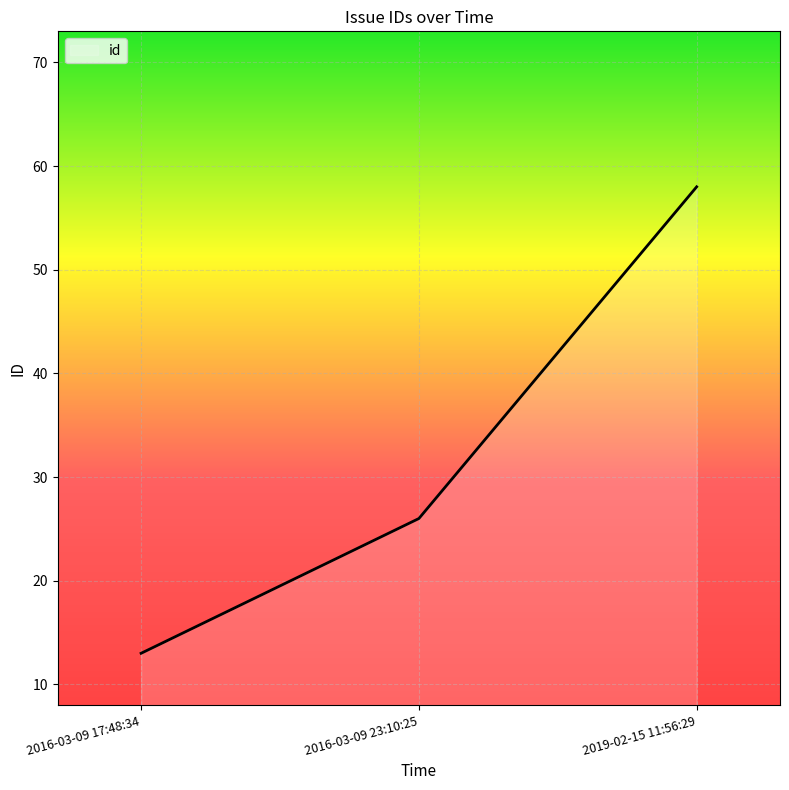

Rank the categories by value from highest to lowest.

2019-02-15 11:56:29, 2016-03-09 23:10:25, 2016-03-09 17:48:34